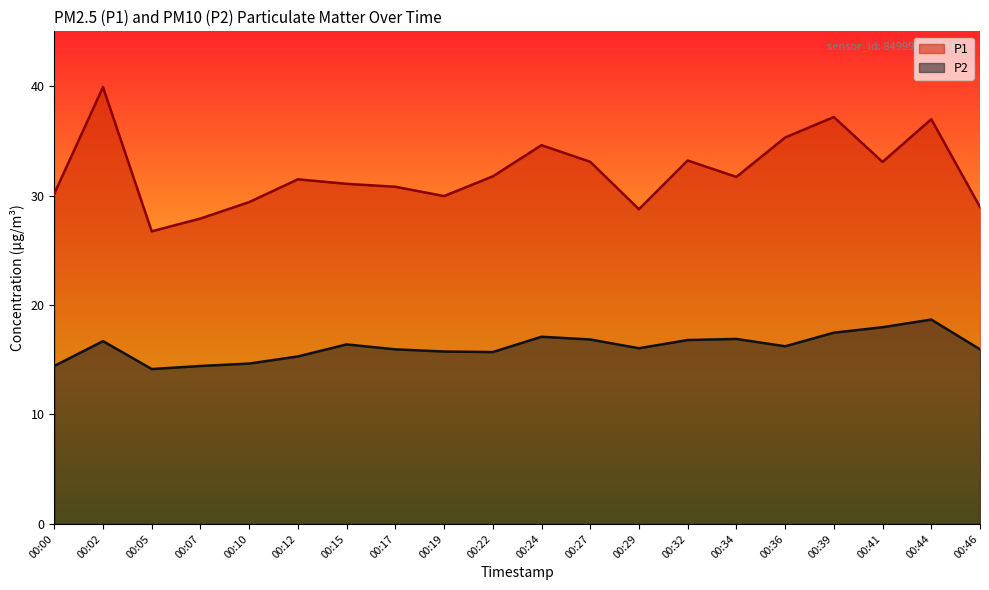

Which category has the lowest value in the P2 series?

00:05